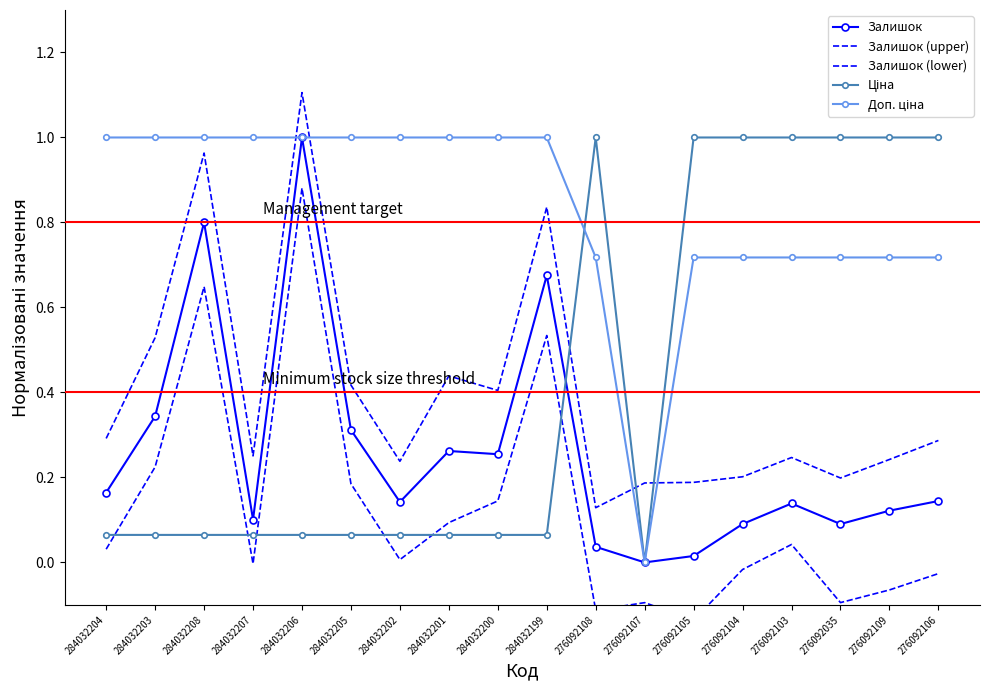

Reading right to left, transcribe all the data shown in this chart.

Залишок: 276092106=0.1	276092109=0.1	276092035=0.1	276092103=0.1	276092104=0.1	276092105=0.0	276092107=0.0	276092108=0.0	284032199=0.7	284032200=0.3	284032201=0.3	284032202=0.1	284032205=0.3	284032206=1.0	284032207=0.1	284032208=0.8	284032203=0.3	284032204=0.2
Залишок (upper): 276092106=0.3	276092109=0.2	276092035=0.2	276092103=0.2	276092104=0.2	276092105=0.2	276092107=0.2	276092108=0.1	284032199=0.8	284032200=0.4	284032201=0.4	284032202=0.2	284032205=0.4	284032206=1.1	284032207=0.3	284032208=1.0	284032203=0.5	284032204=0.3
Залишок (lower): 276092106=-0.0	276092109=-0.1	276092035=-0.1	276092103=0.0	276092104=-0.0	276092105=-0.1	276092107=-0.1	276092108=-0.1	284032199=0.5	284032200=0.1	284032201=0.1	284032202=0.0	284032205=0.2	284032206=0.9	284032207=-0.0	284032208=0.6	284032203=0.2	284032204=0.0
Ціна: 276092106=1.0	276092109=1.0	276092035=1.0	276092103=1.0	276092104=1.0	276092105=1.0	276092107=0.0	276092108=1.0	284032199=0.1	284032200=0.1	284032201=0.1	284032202=0.1	284032205=0.1	284032206=0.1	284032207=0.1	284032208=0.1	284032203=0.1	284032204=0.1
Доп. ціна: 276092106=0.7	276092109=0.7	276092035=0.7	276092103=0.7	276092104=0.7	276092105=0.7	276092107=0.0	276092108=0.7	284032199=1.0	284032200=1.0	284032201=1.0	284032202=1.0	284032205=1.0	284032206=1.0	284032207=1.0	284032208=1.0	284032203=1.0	284032204=1.0